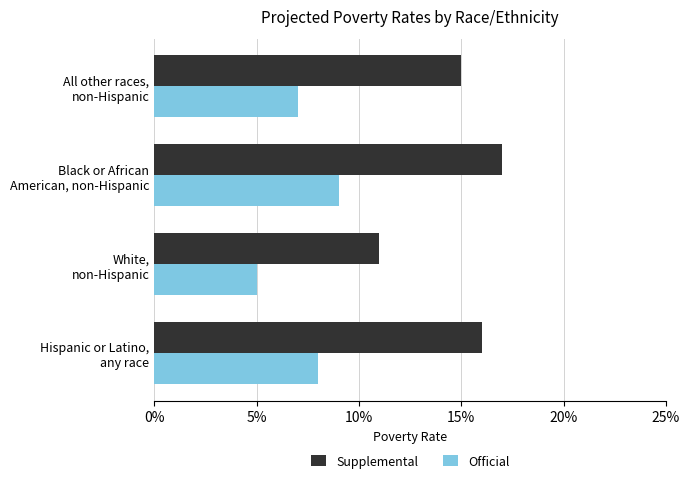

What are all the series names shown in the legend?

Supplemental, Official